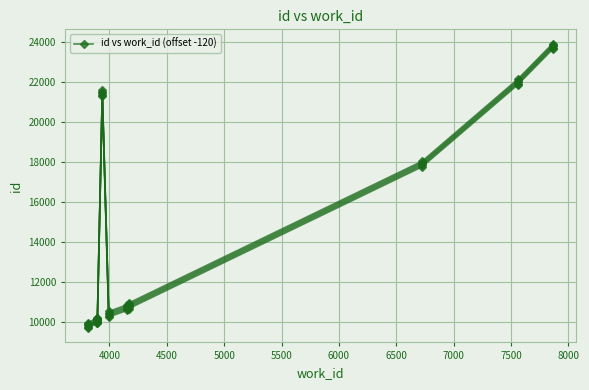

How many categories are shown in the chart?

10